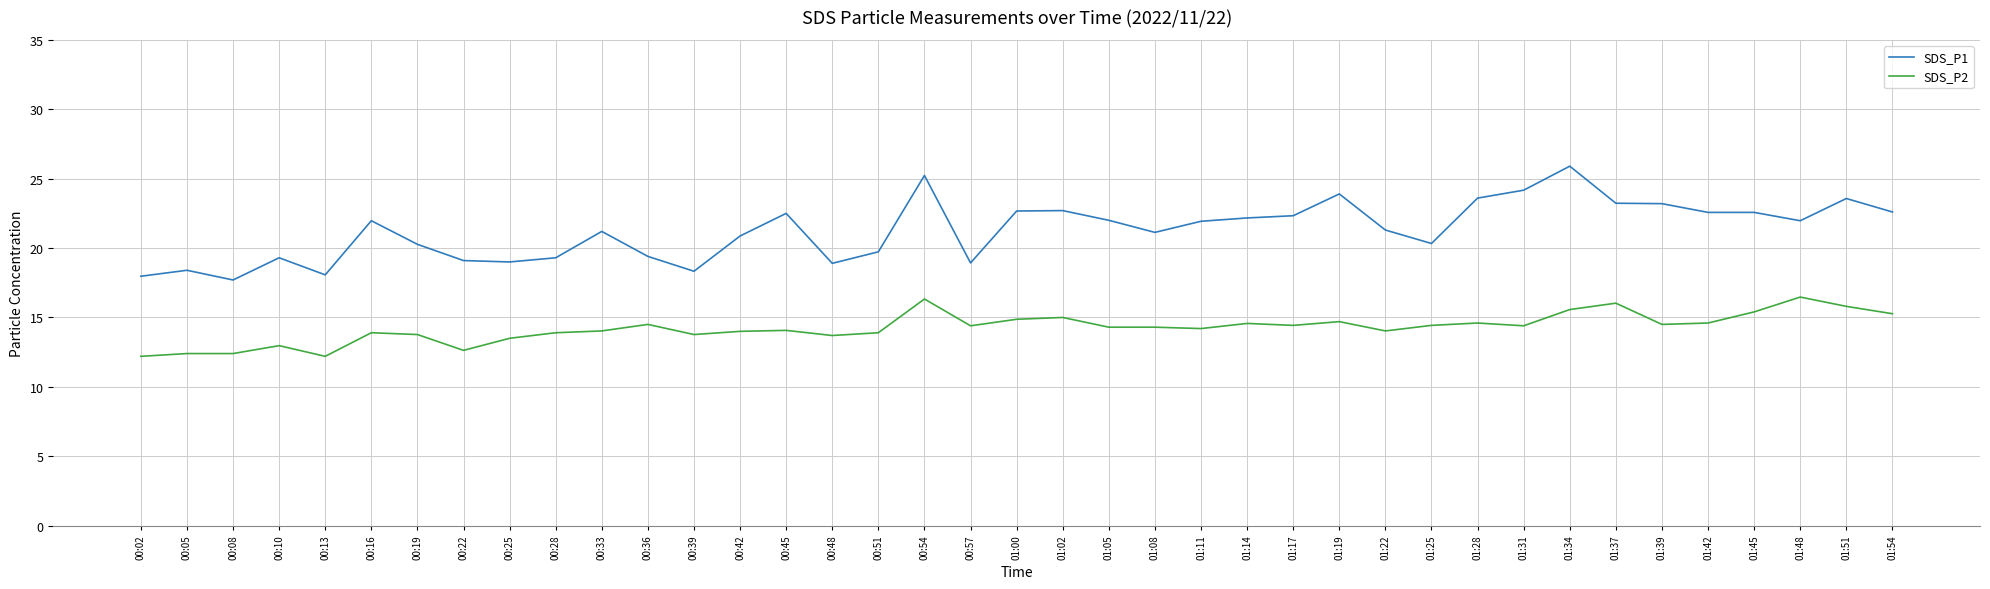

What is the difference between the highest and lowest values at 00:13?

5.9